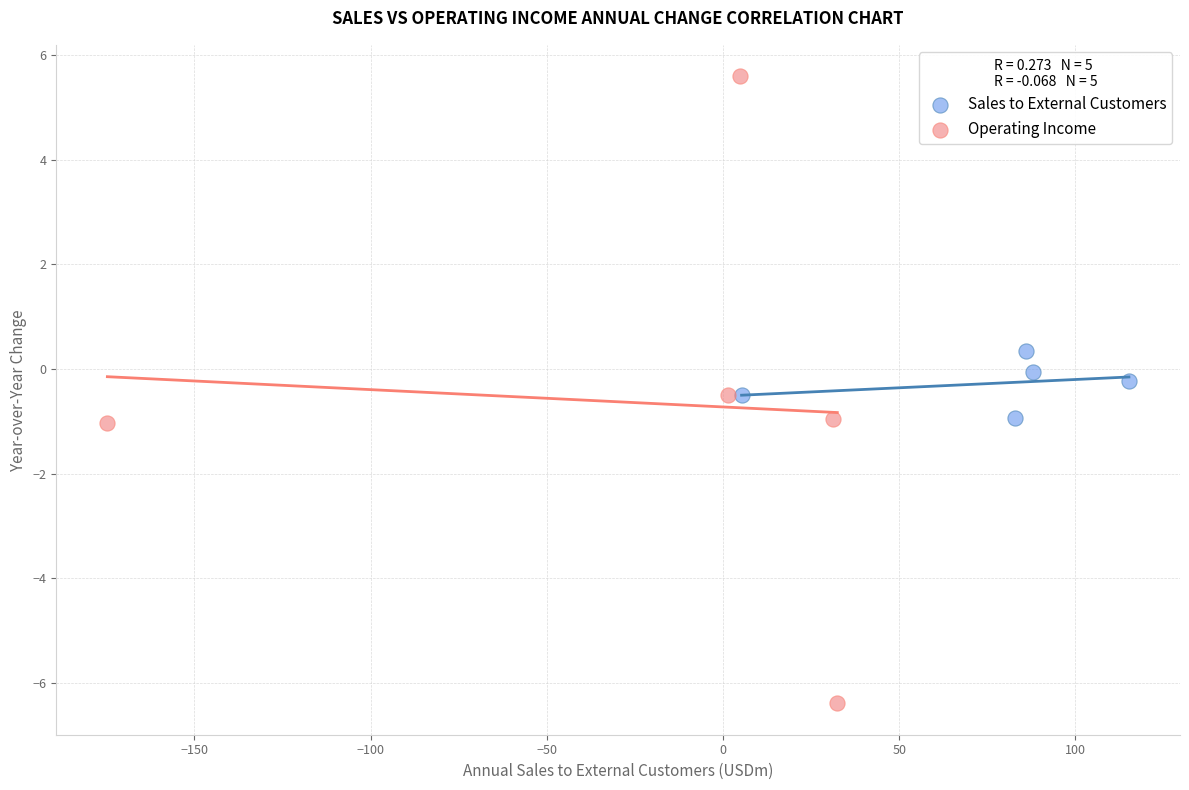

Which series reaches the maximum Y coordinate?

Operating Income